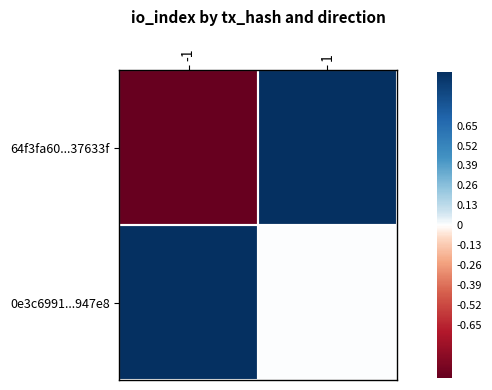

Which has a higher value, 1 or -1?

1